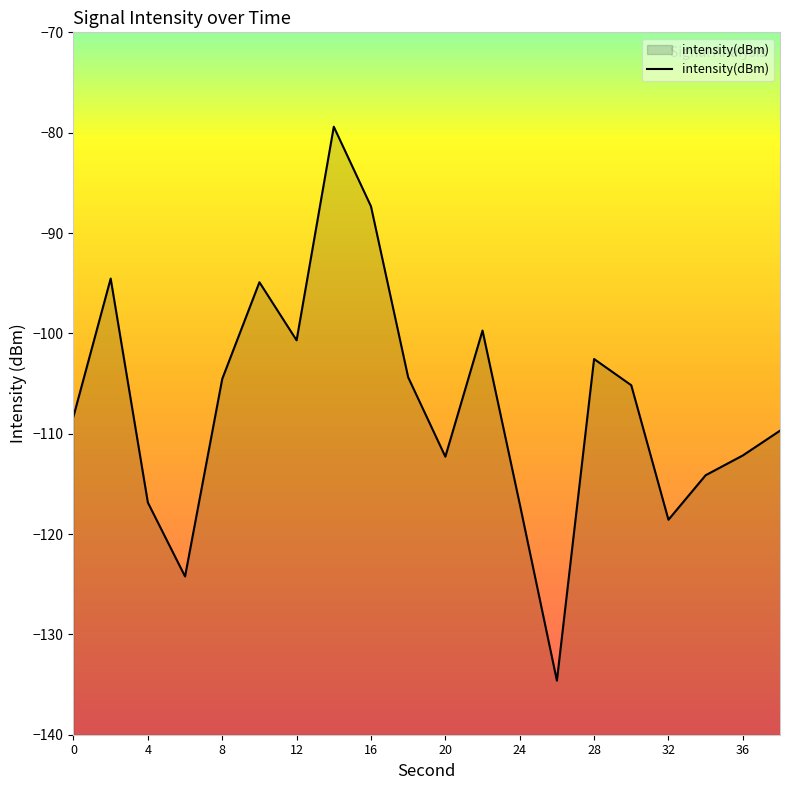

Rank the categories by value from lowest to highest.

26, 6, 32, 24, 4, 34, 20, 36, 38, 0, 30, 8, 18, 28, 12, 22, 10, 2, 16, 14